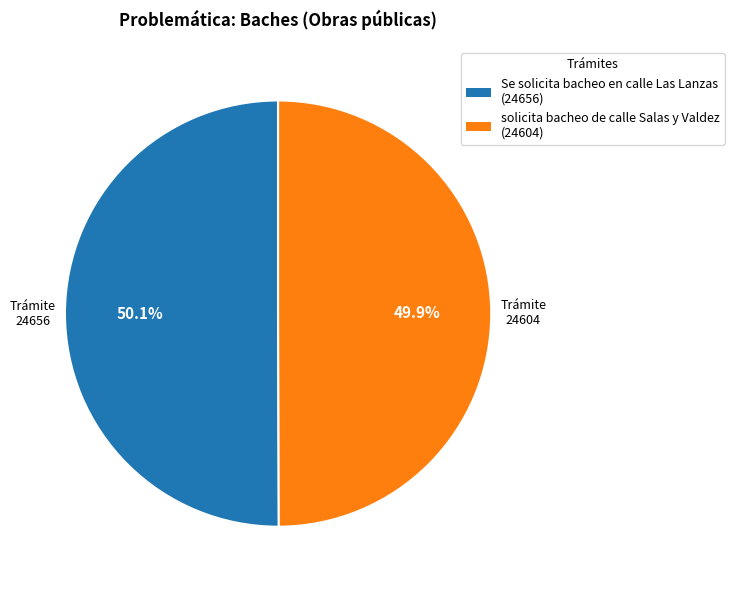

Does any single category account for the majority?

Yes